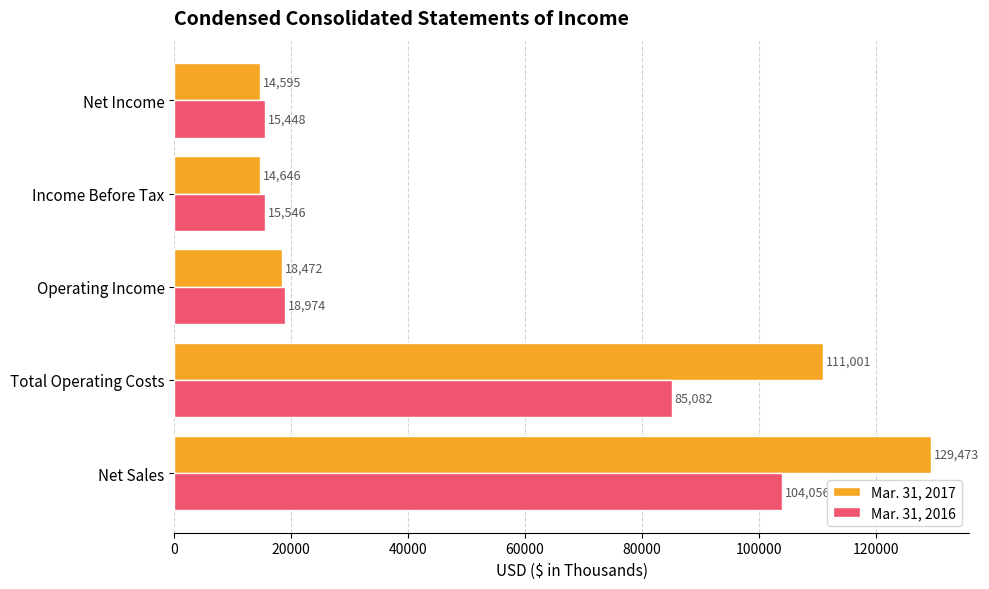

Which series changed the most between Total Operating Costs and Net Income?

Mar. 31, 2017